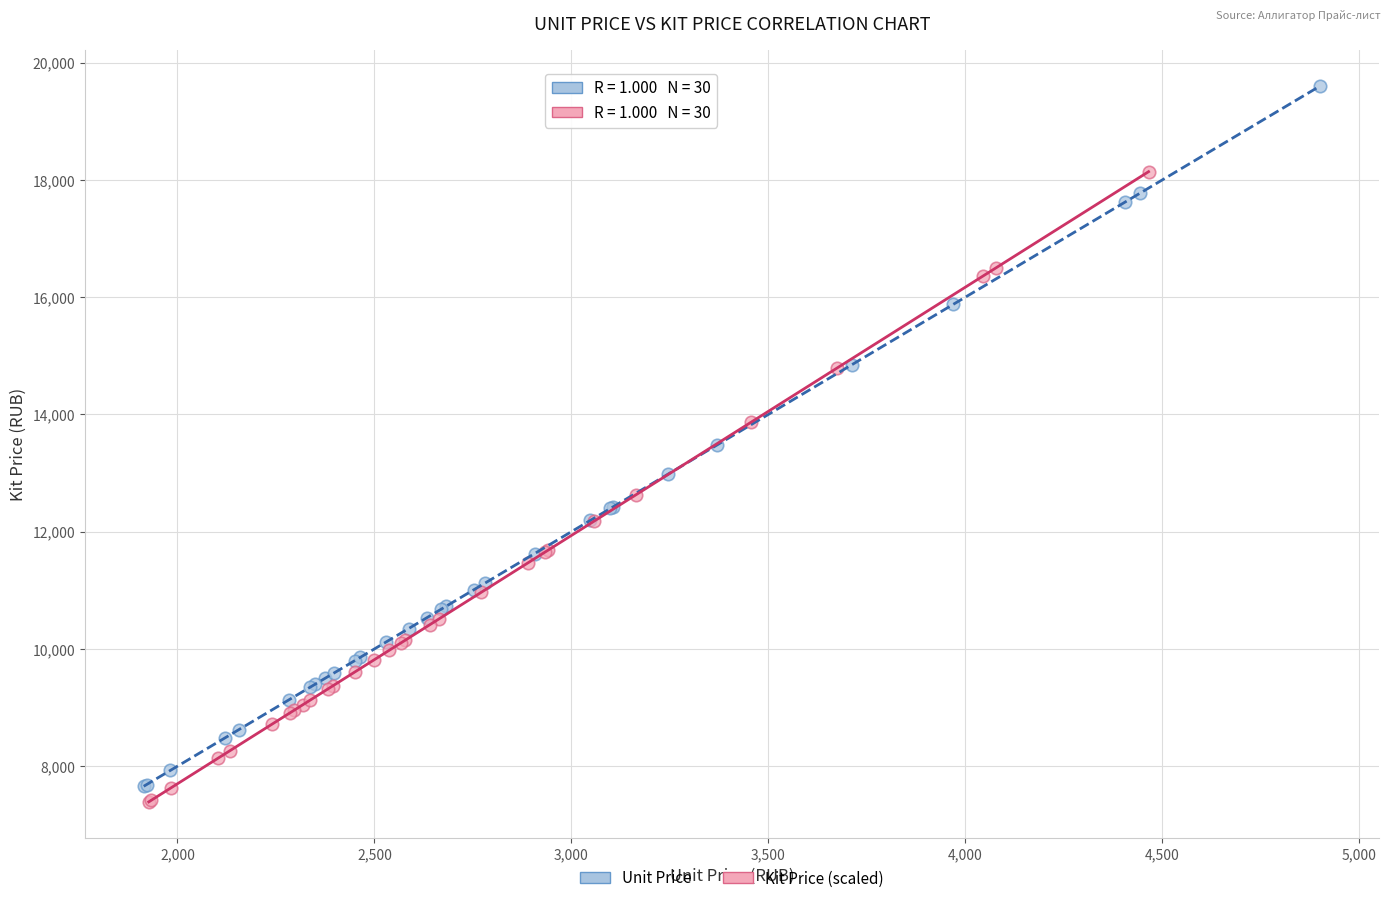

What are all the series names shown in the legend?

Unit Price, Kit Price (scaled)